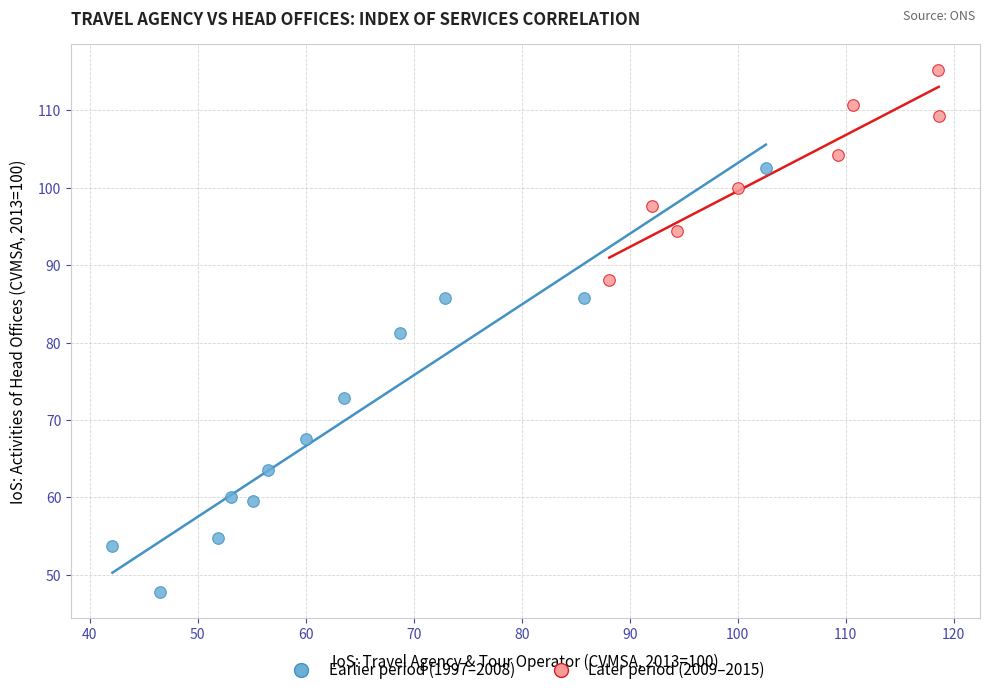

Which series contains the lowest Y value?

Earlier period (1997–2008)